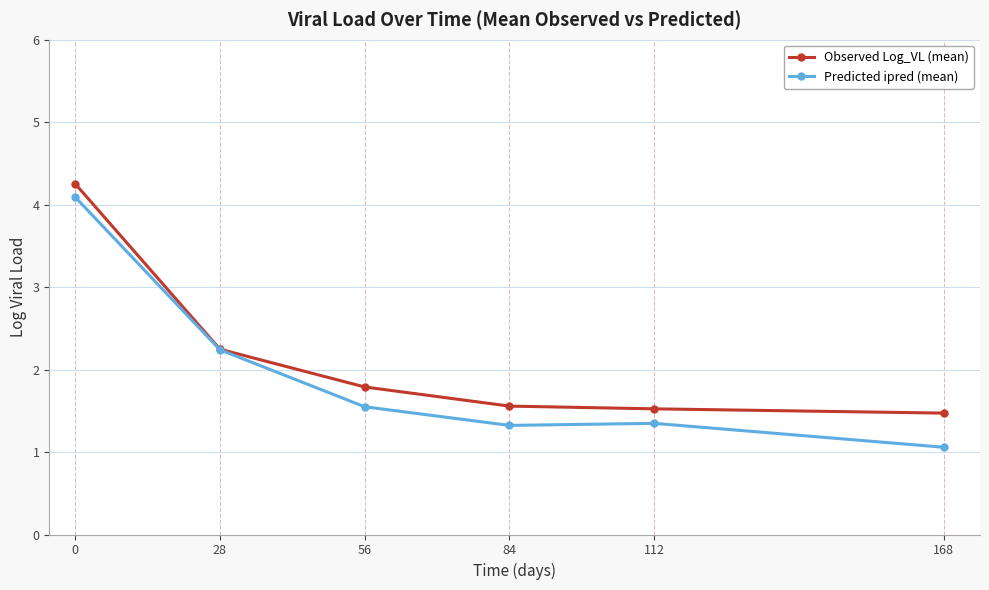

What is the value of the Predicted ipred (mean) point at the 3rd from the left?

1.5